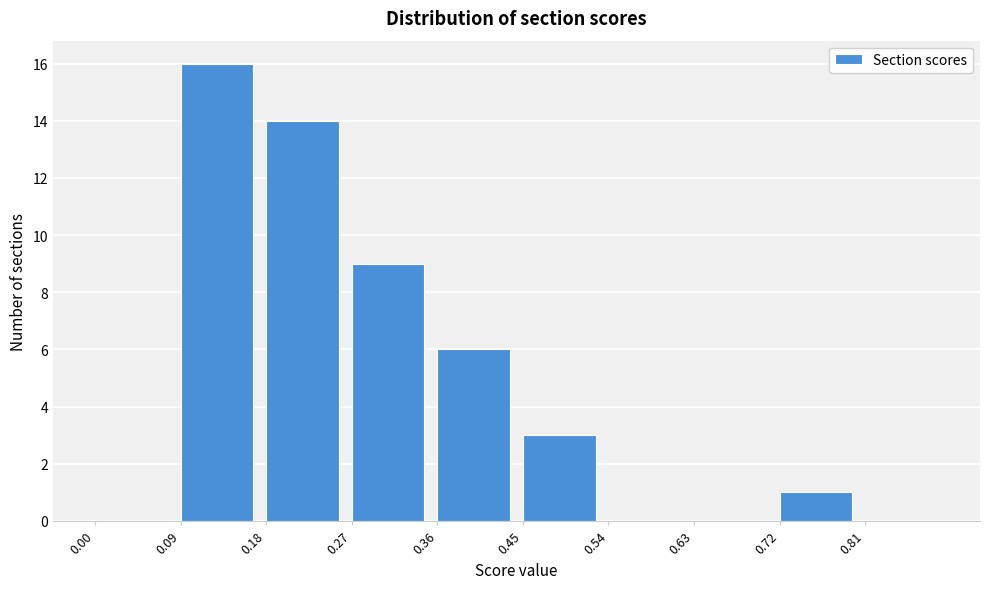

Reading left to right, transcribe this chart: for each bar, give the range it covers on the x-axis and its height. The values are not printed on the chart, so give them approximately, as read against the axis.

0.00 to 0.09: 0
0.09 to 0.18: 16
0.18 to 0.27: 14
0.27 to 0.36: 9
0.36 to 0.45: 6
0.45 to 0.54: 3
0.54 to 0.63: 0
0.63 to 0.72: 0
0.72 to 0.81: 1
0.81 to 0.90: 0